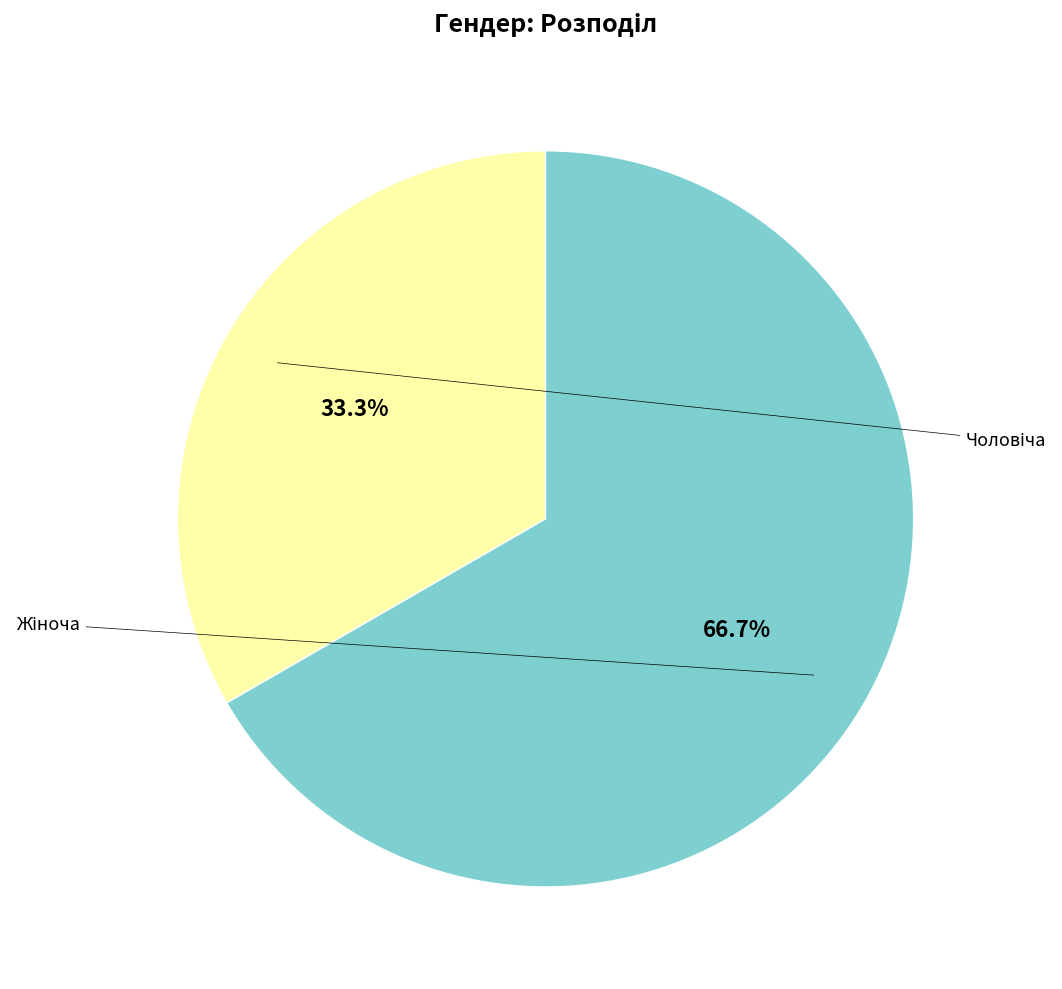

Rank the categories by value from highest to lowest.

Жіноча, Чоловіча